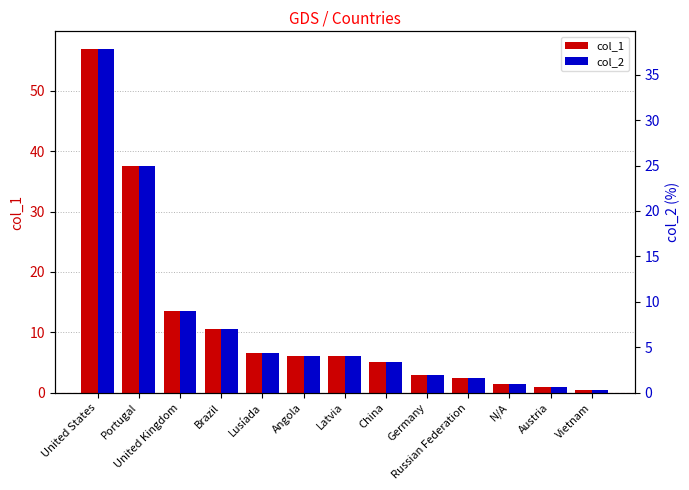

Which category has the lowest value across all series?

Vietnam